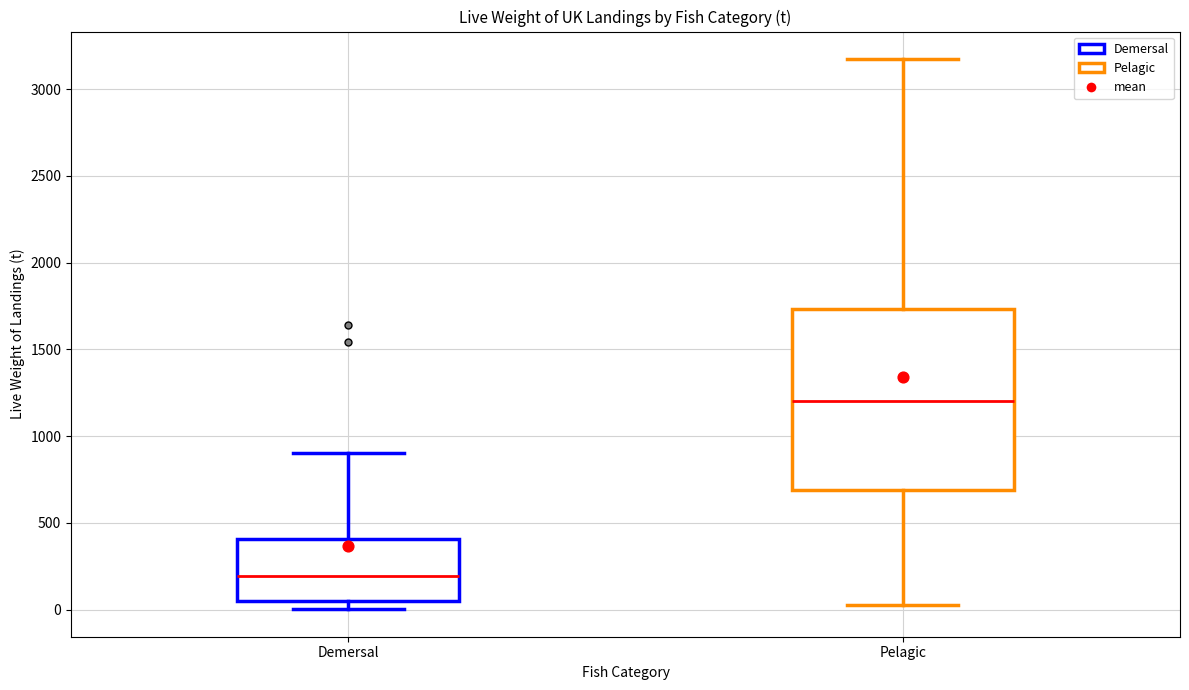

Where does the upper whisker of the box for Pelagic end on the y-axis? The values are not printed on the chart, so give them approximately, as read against the axis.

3150